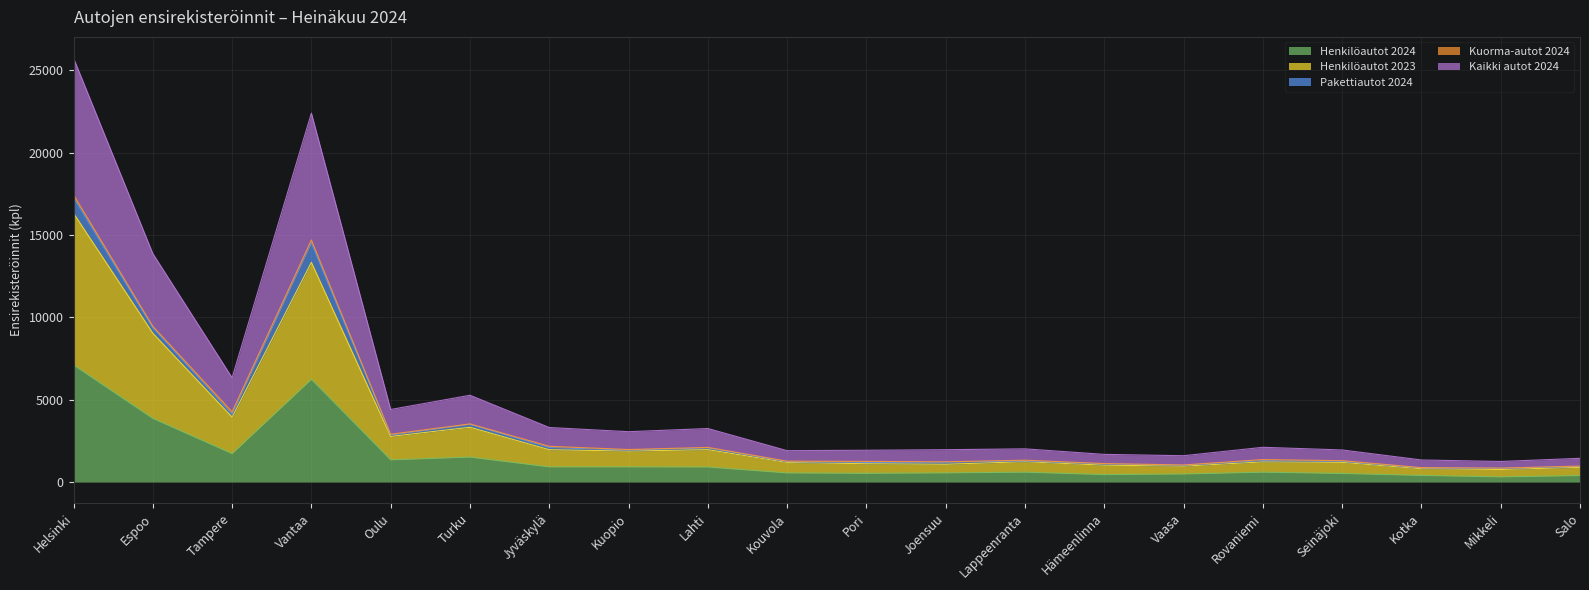

Read the Henkilöautot 2023 value at Oulu.

2768